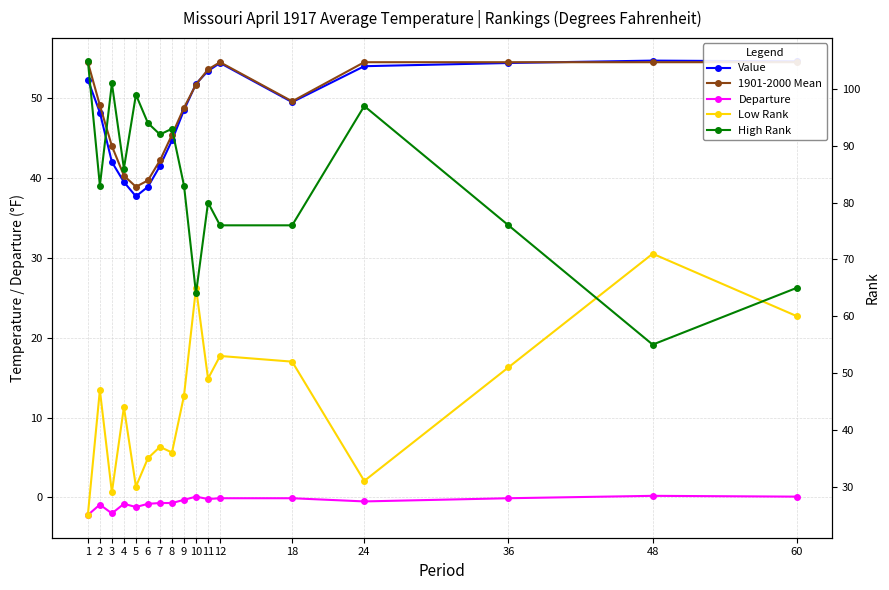

At which label is 1901-2000 Mean closest to 46?

8